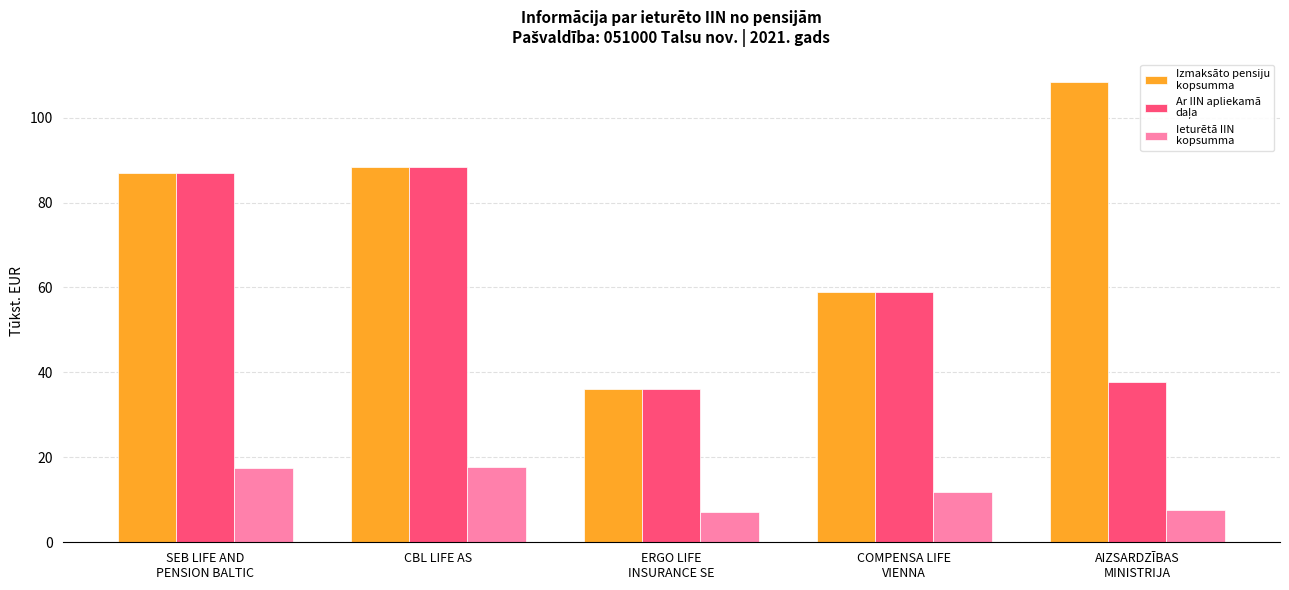

What is the smallest value displayed?

7.2